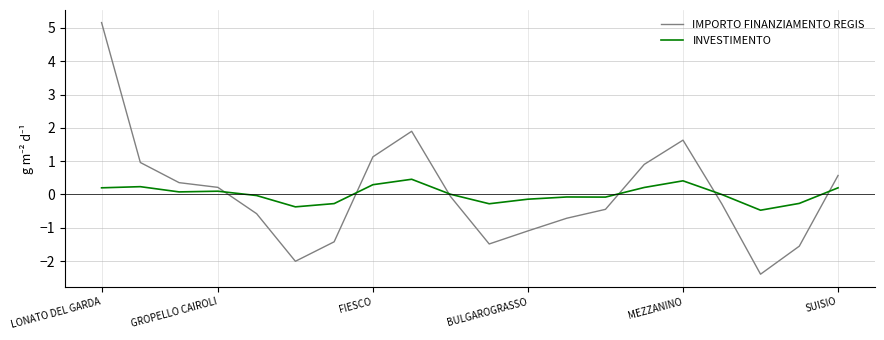

Which series has the widest spread of values?

IMPORTO FINANZIAMENTO REGIS